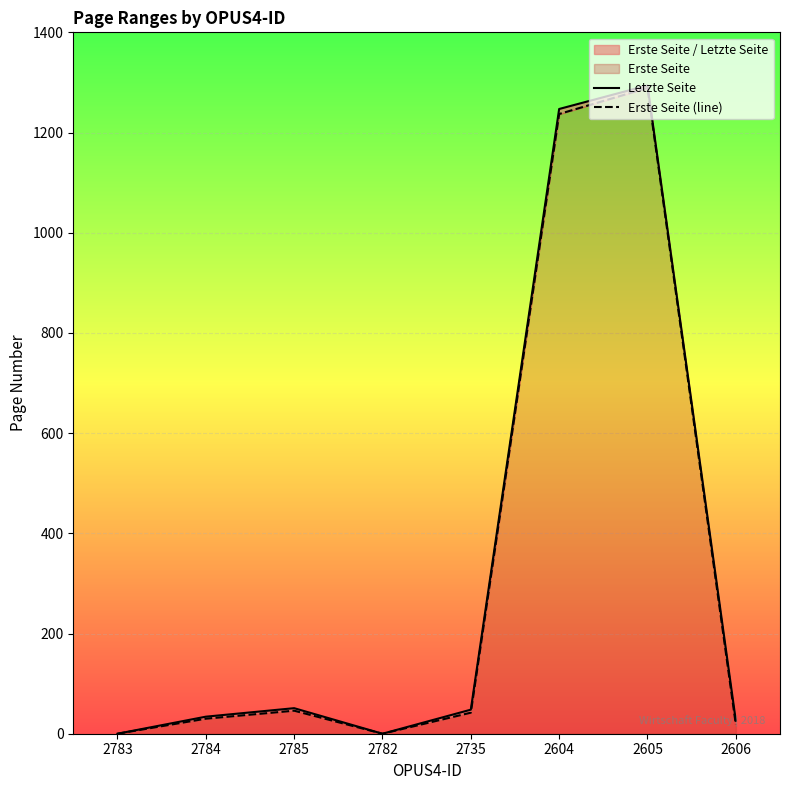

What is the difference between the maximum and minimum values in the Letzte Seite series?

1294